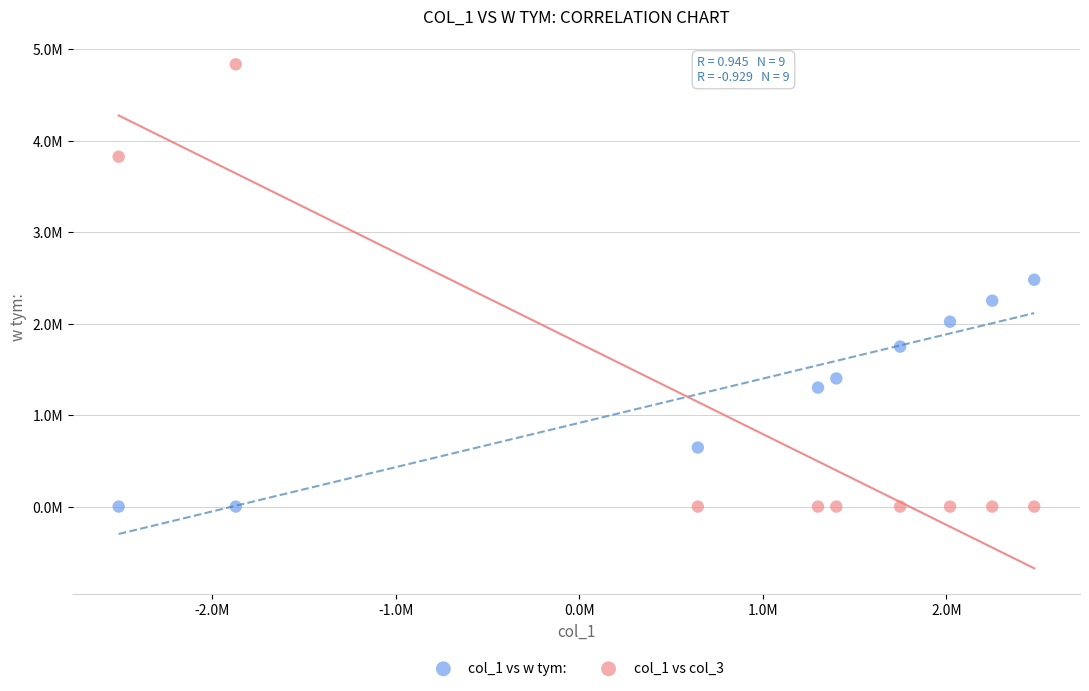

What are all the series names shown in the legend?

col_1 vs w tym:, col_1 vs col_3